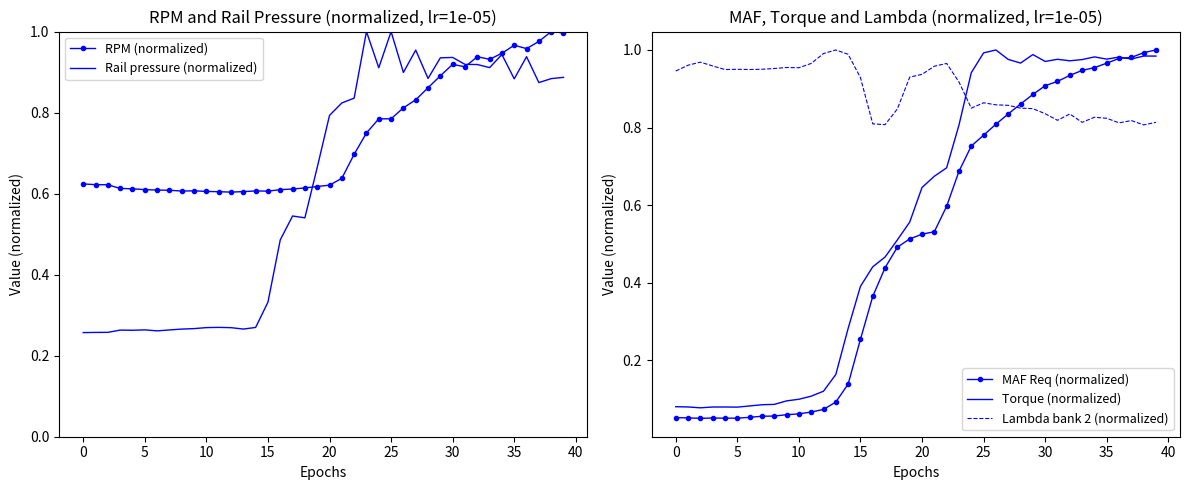

Count the number of categories in the chart.

40